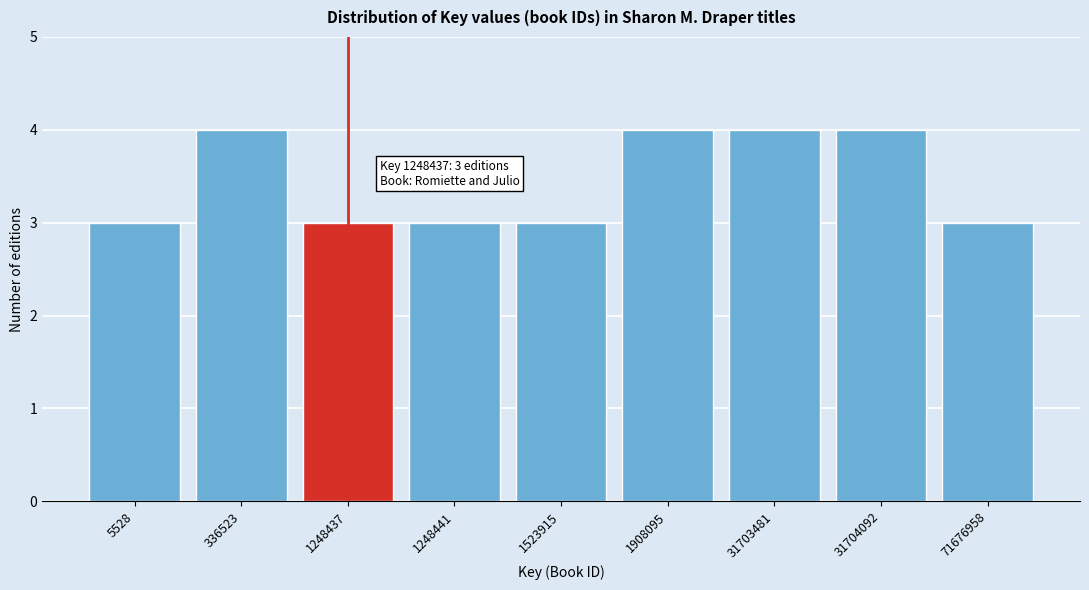

Reading left to right, transcribe all the data shown in this chart.

5528=3	336523=4	1248437=3	1248441=3	1523915=3	1908095=4	31703481=4	31704092=4	71676958=3